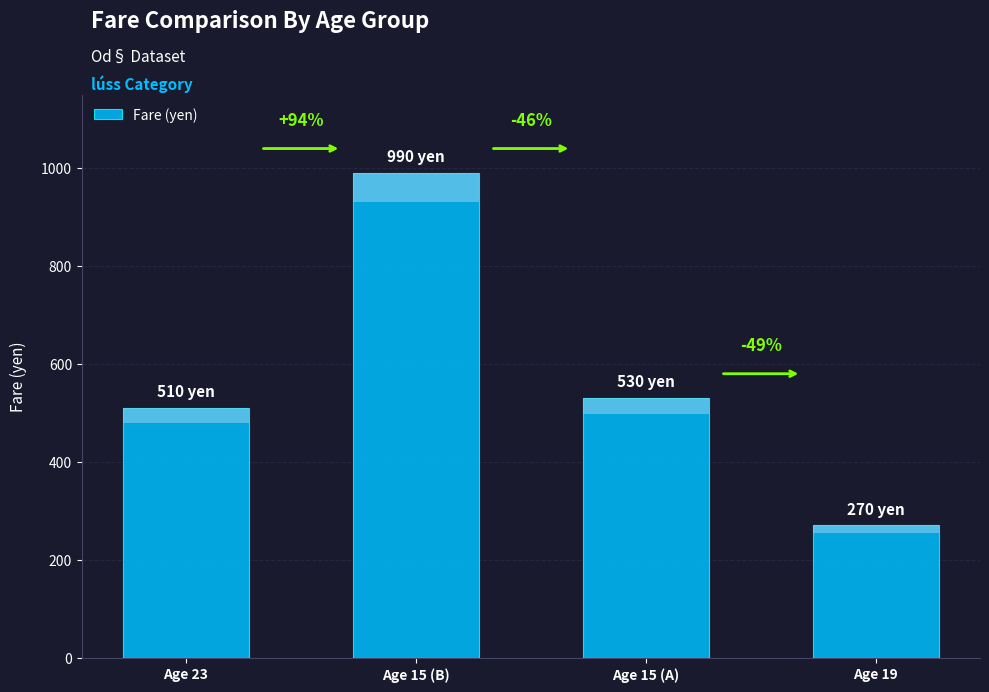

What is the change in value from Age 15 (A) to Age 19?

-260